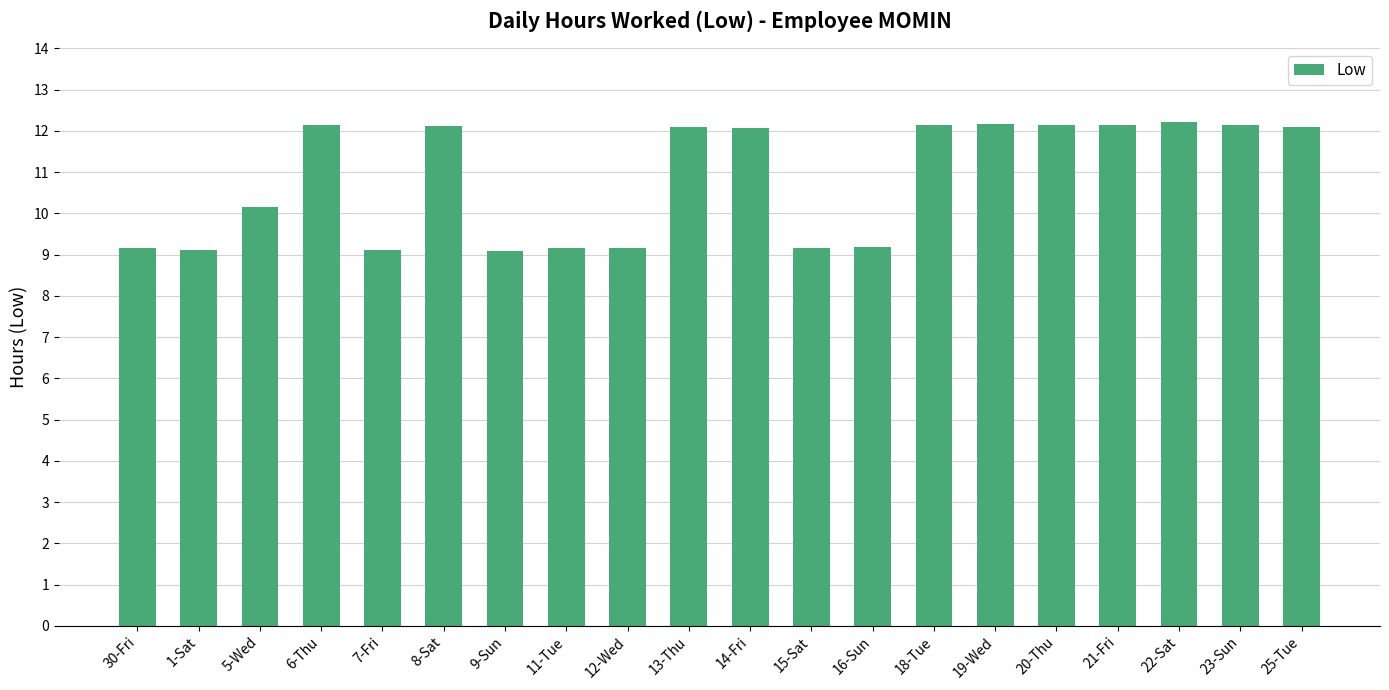

What is the label of the 18th bar from the left?

22-Sat